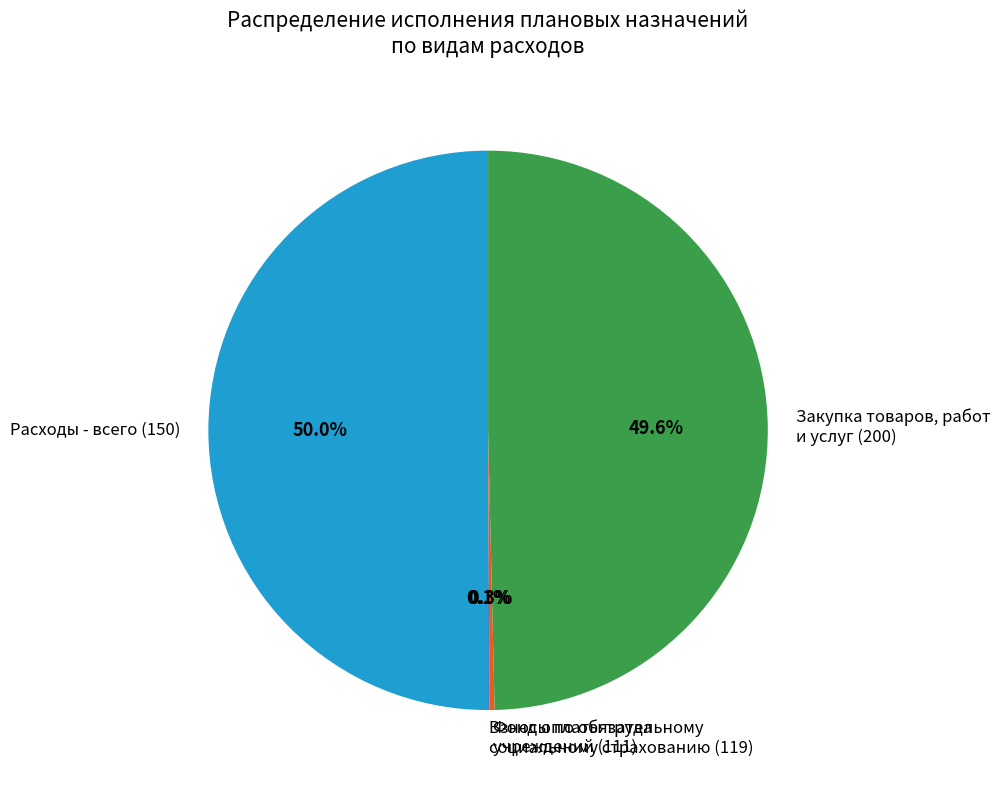

Is Закупка товаров, работ и услуг (200) the majority of the pie?

No